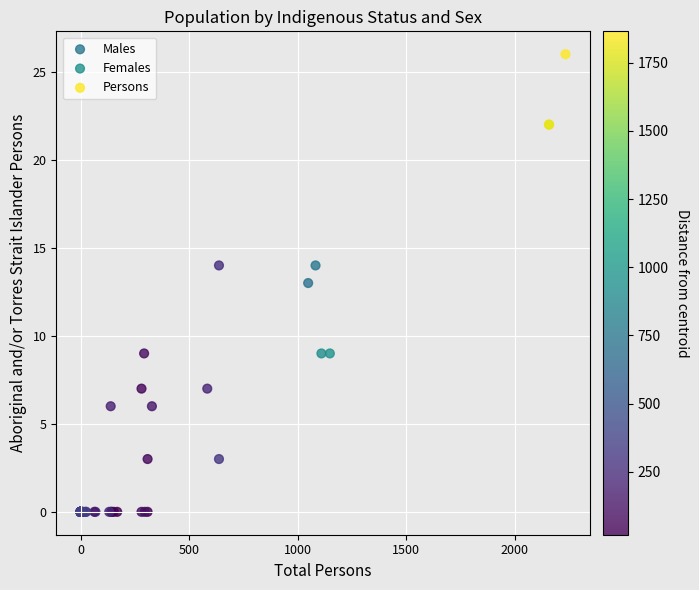

Which series contains the highest Y value?

Persons